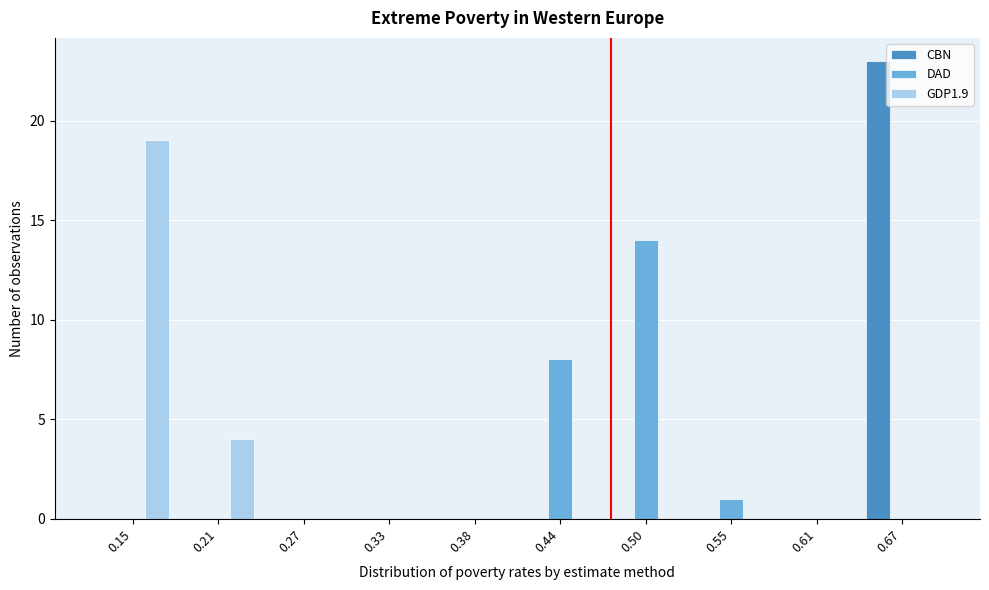

Is it true that CBN equals 0 at 0.50?

True